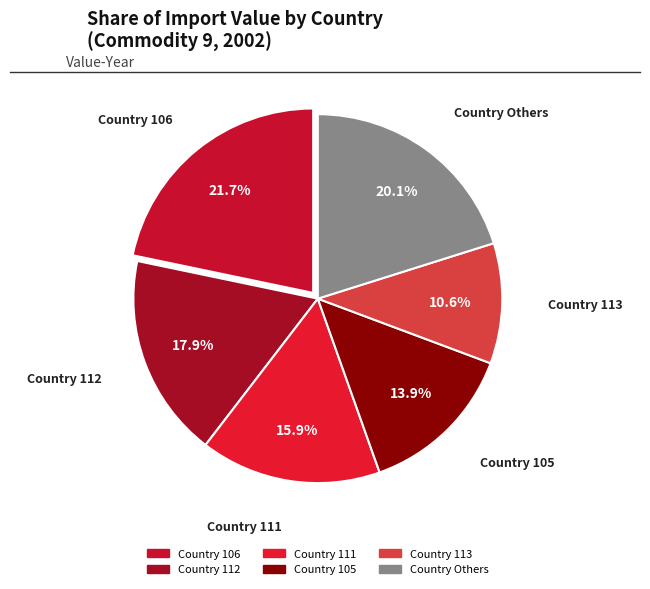

Which category has the biggest portion of the pie?

106